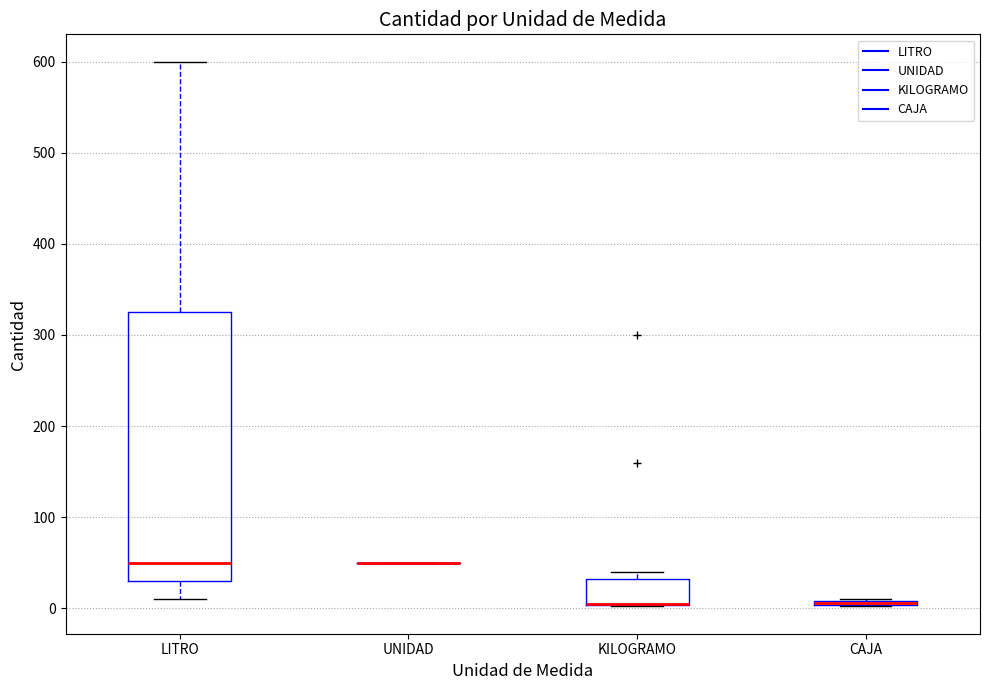

Where is the lower edge of the box for KILOGRAMO on the y-axis? The values are not printed on the chart, so give them approximately, as read against the axis.

0